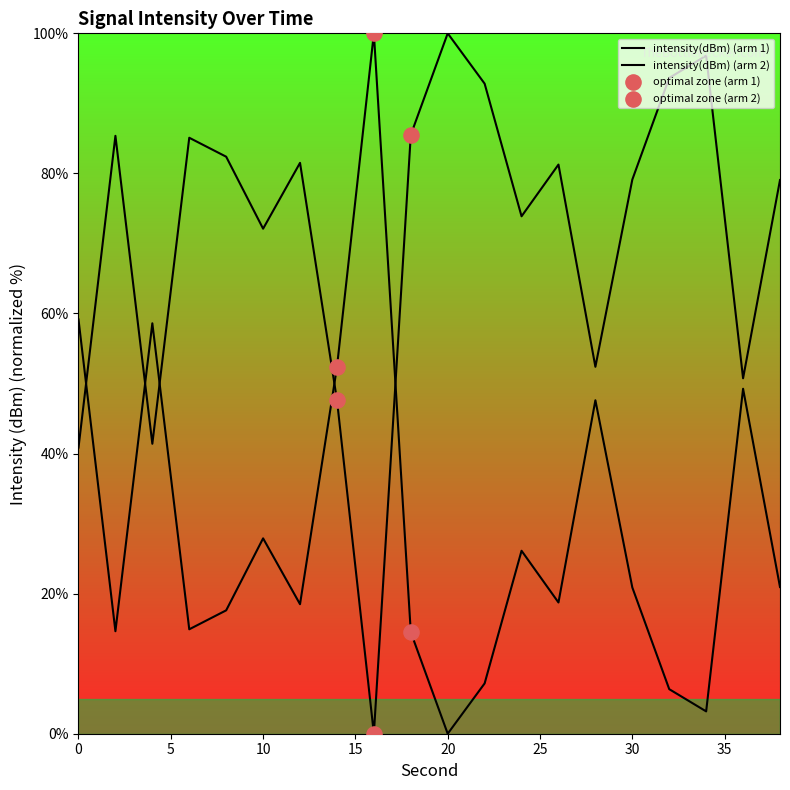

What is the change in value from 0 to 28?

+11.5